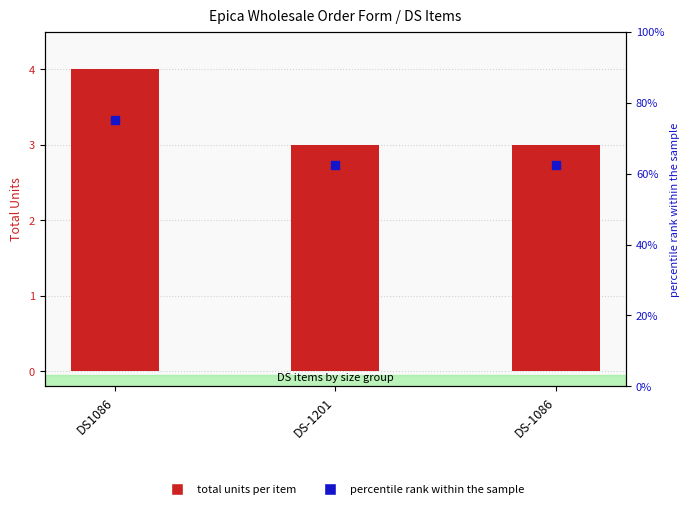

What are all the series names shown in the legend?

total units per item, percentile rank within the sample